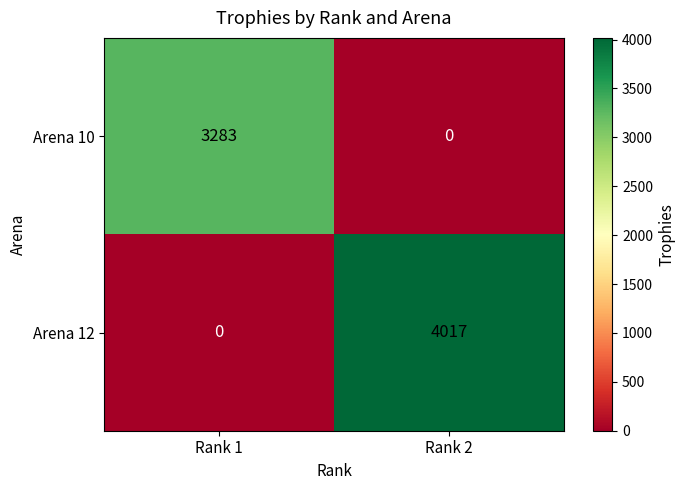

Reading left to right, what are all the values shown in this chart?

Arena 10: Rank 1=3283	Rank 2=0
Arena 12: Rank 1=0	Rank 2=4017